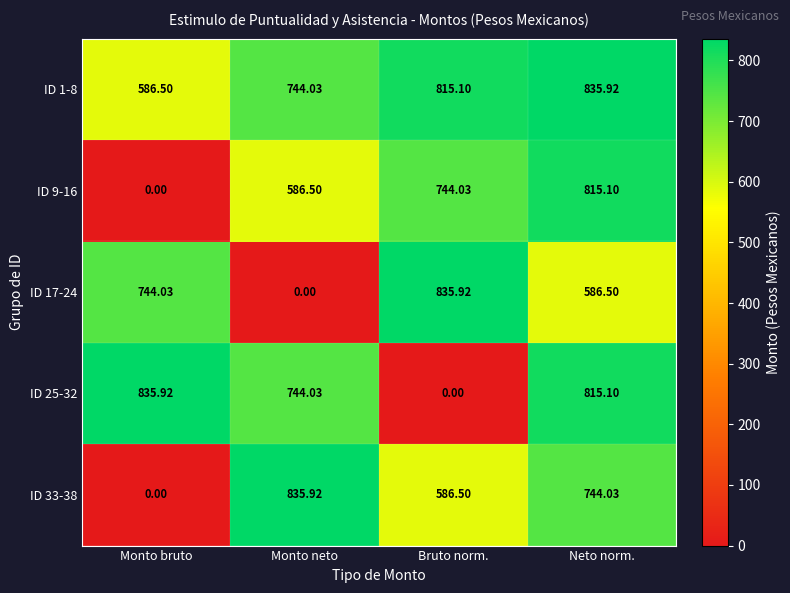

What is the greatest value displayed?

835.9